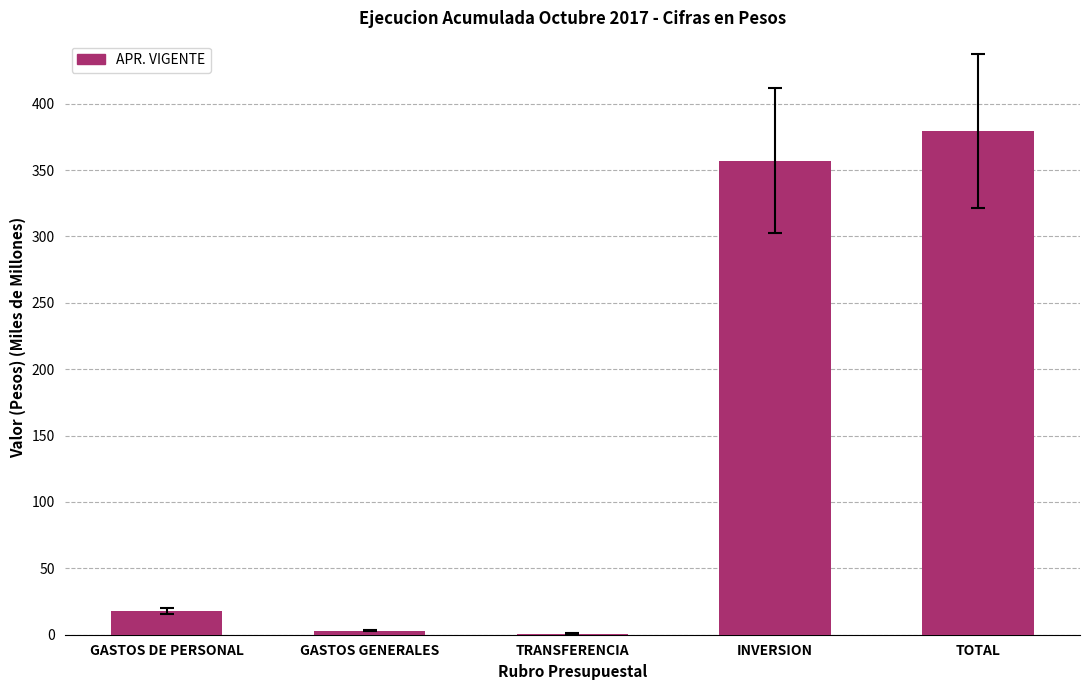

The value at TRANSFERENCIA is 0.9. True or false?

True